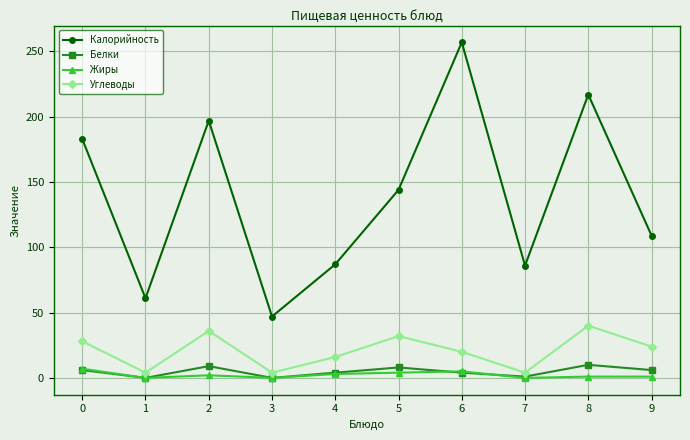

List the series in order of their peak value, lowest first.

Жиры, Белки, Углеводы, Калорийность